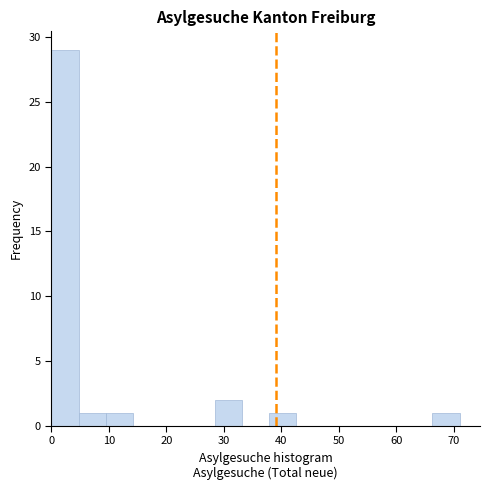

Reading left to right, transcribe this chart: for each bar, give the range it covers on the x-axis and its height. Neither the bar edges nor the heights are printed on the chart, so give them approximately, as read against the axes.

0 to 5: 29
5 to 9: 1
9 to 14: 1
14 to 19: 0
19 to 24: 0
24 to 28: 0
28 to 33: 2
33 to 38: 0
38 to 43: 1
43 to 47: 0
47 to 52: 0
52 to 57: 0
57 to 62: 0
62 to 66: 0
66 to 71: 1